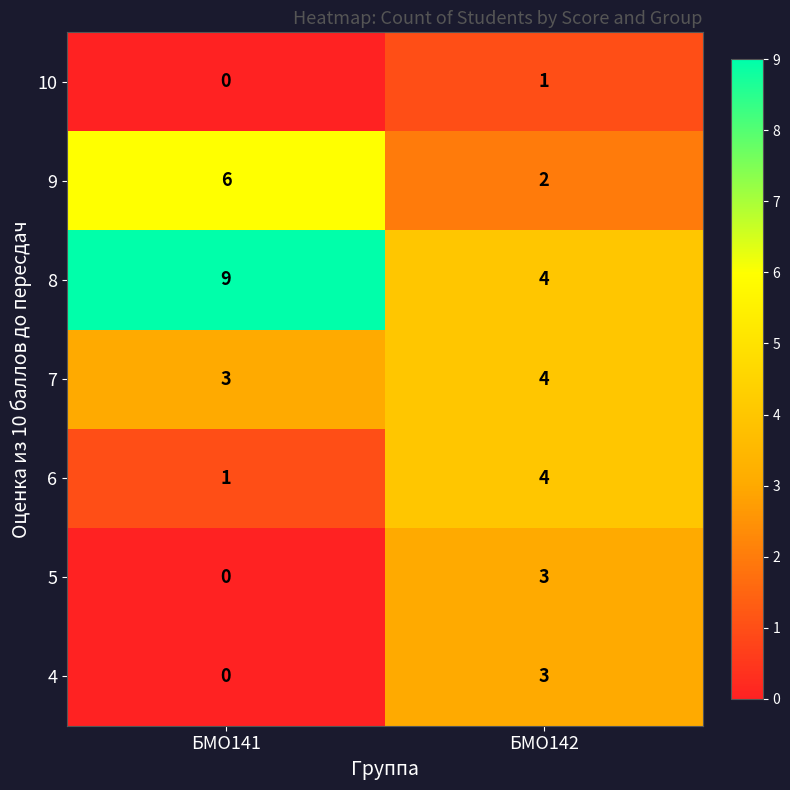

At which label is 4 closest to 1?

БМО141